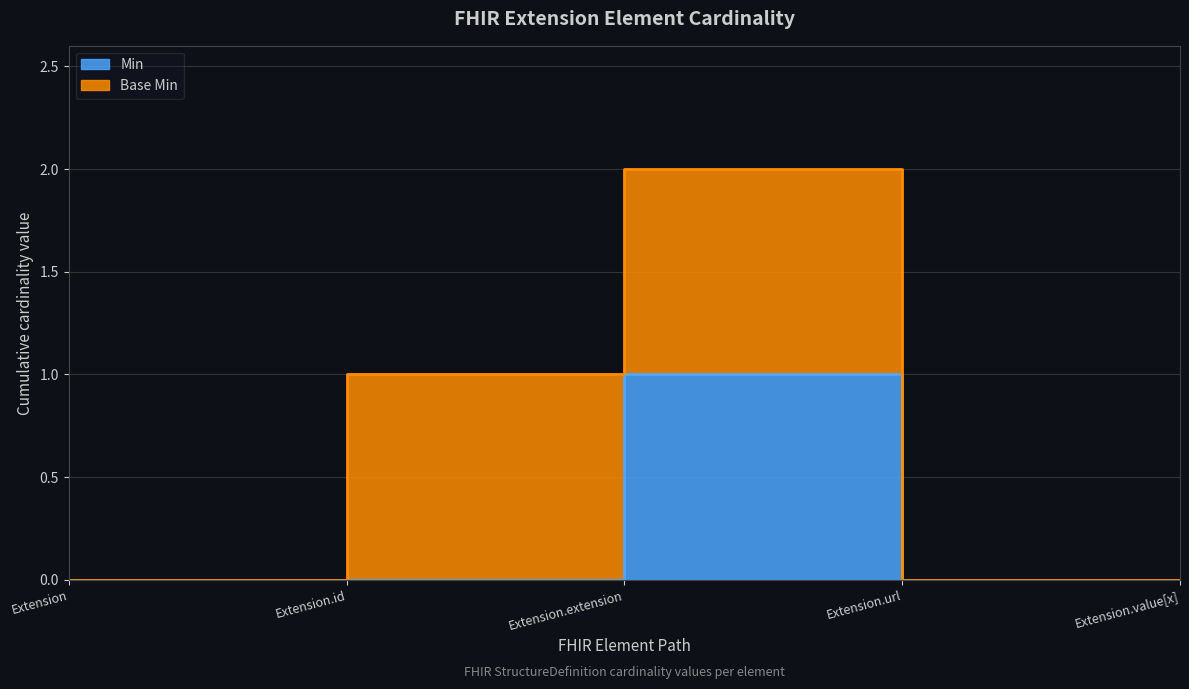

How many interior local peaks (higher than both neighbors) does the data have?

1